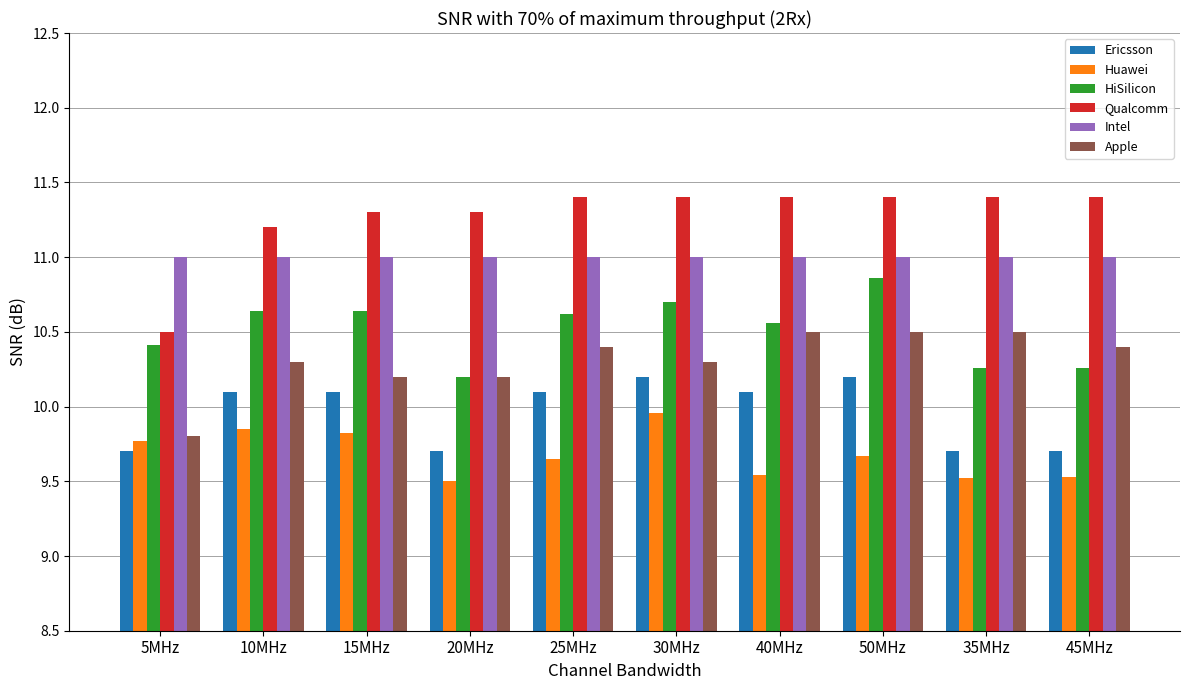

What is the total value across all series at 45MHz?

62.3